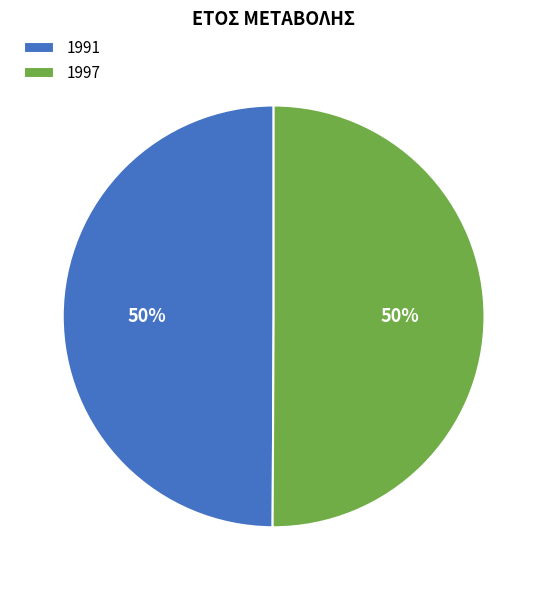

To the nearest percent, what percentage of the pie is 1991?

50%